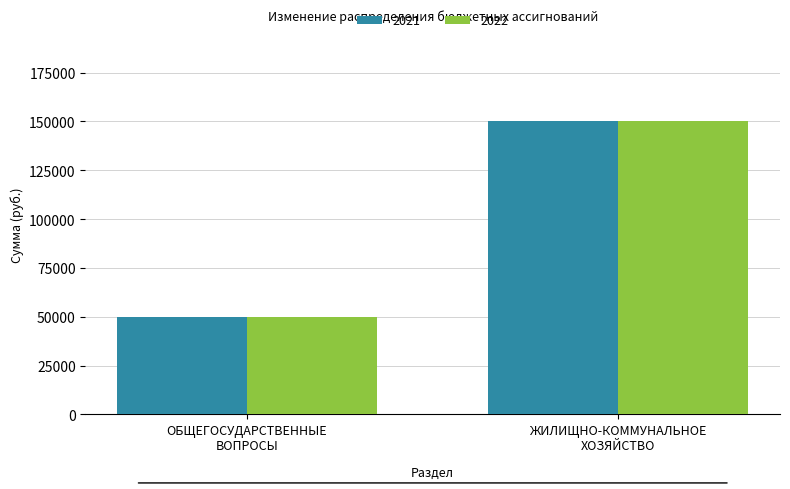

What is the minimum value for 2022?

50000